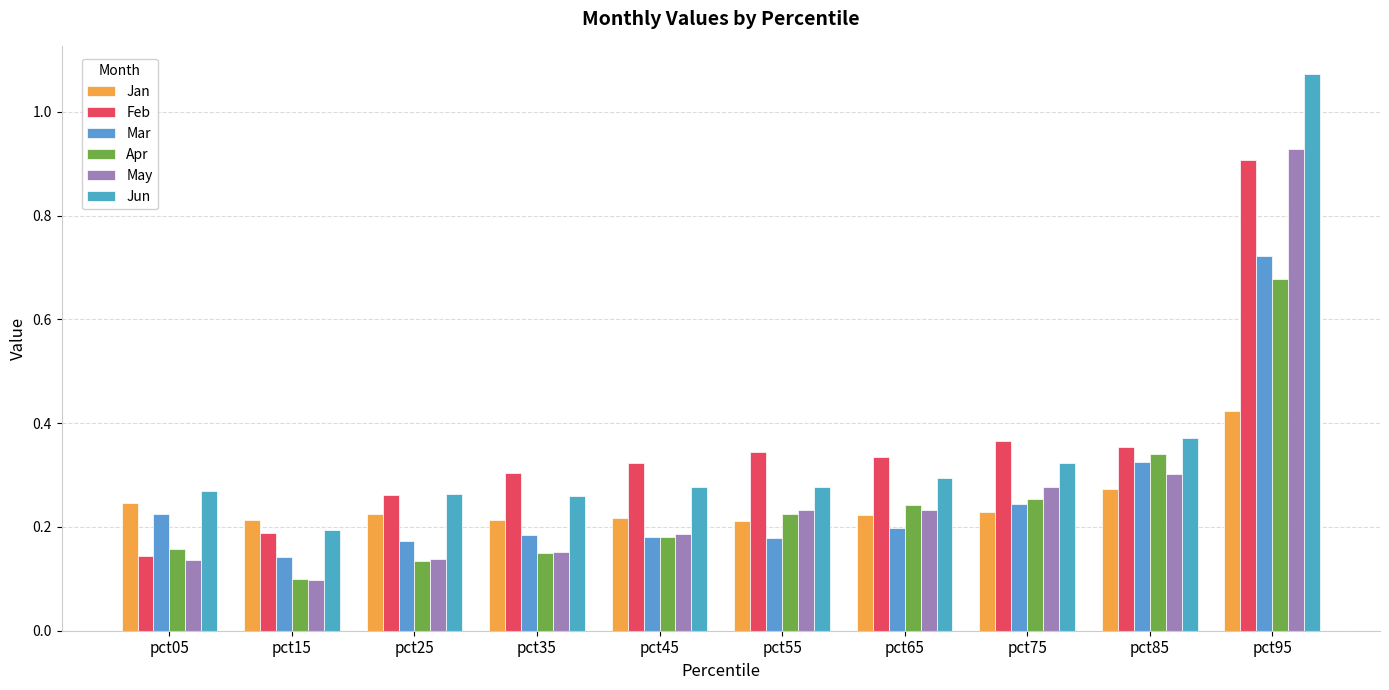

What is the value of the May bar at the 2nd from the left?

0.1